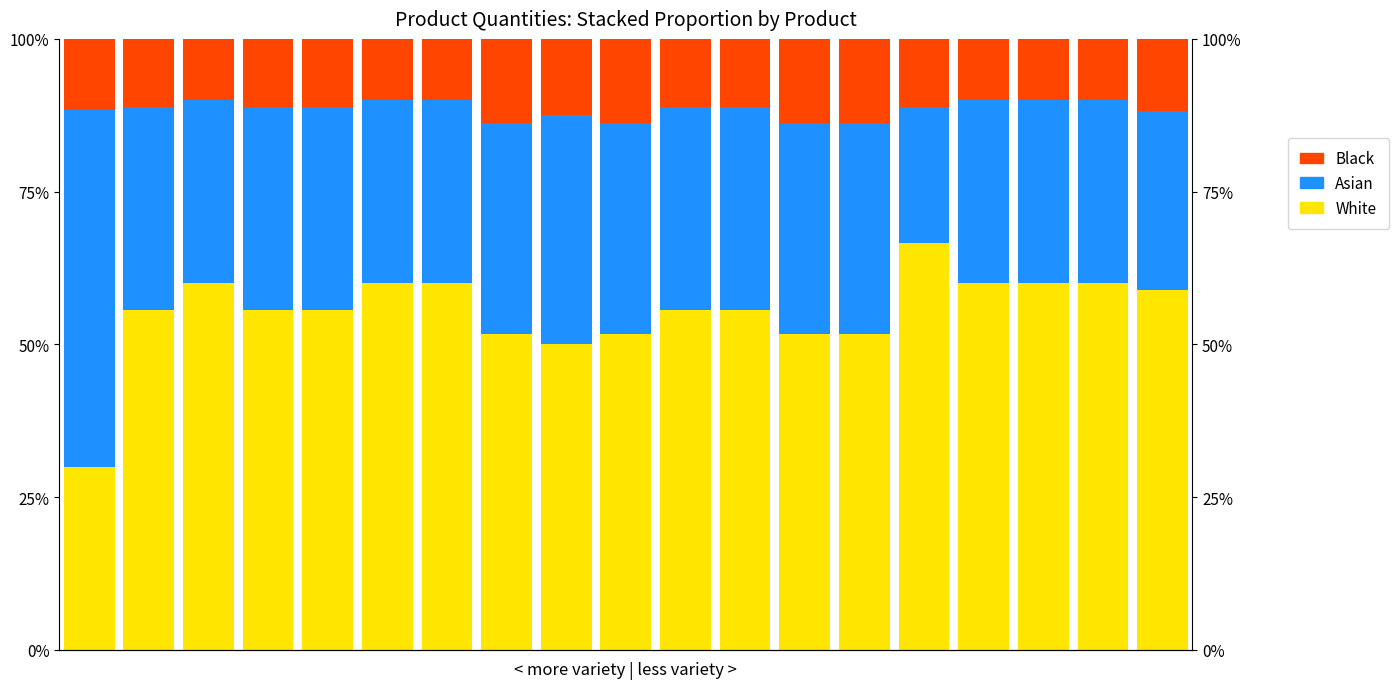

What is the total value across all series at 10?

100.0